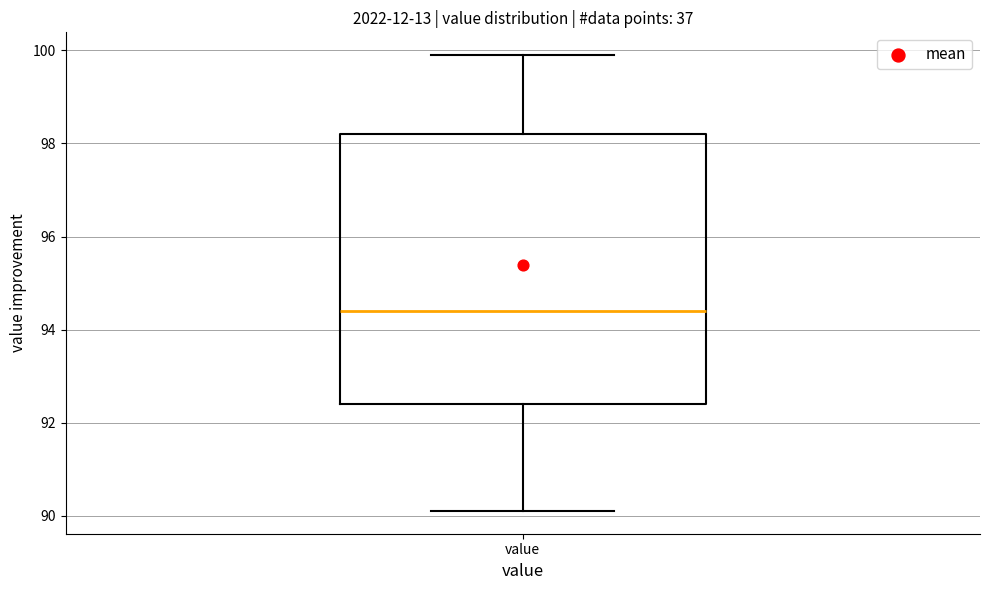

Where is the upper edge of the box for value on the y-axis? The values are not printed on the chart, so give them approximately, as read against the axis.

98.2